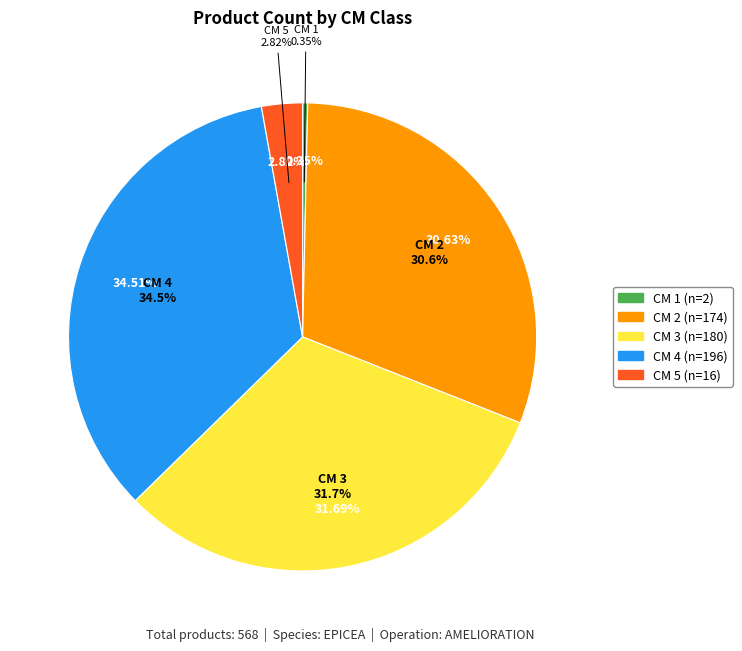

What is the total percentage of 1 and 3?

32.0%